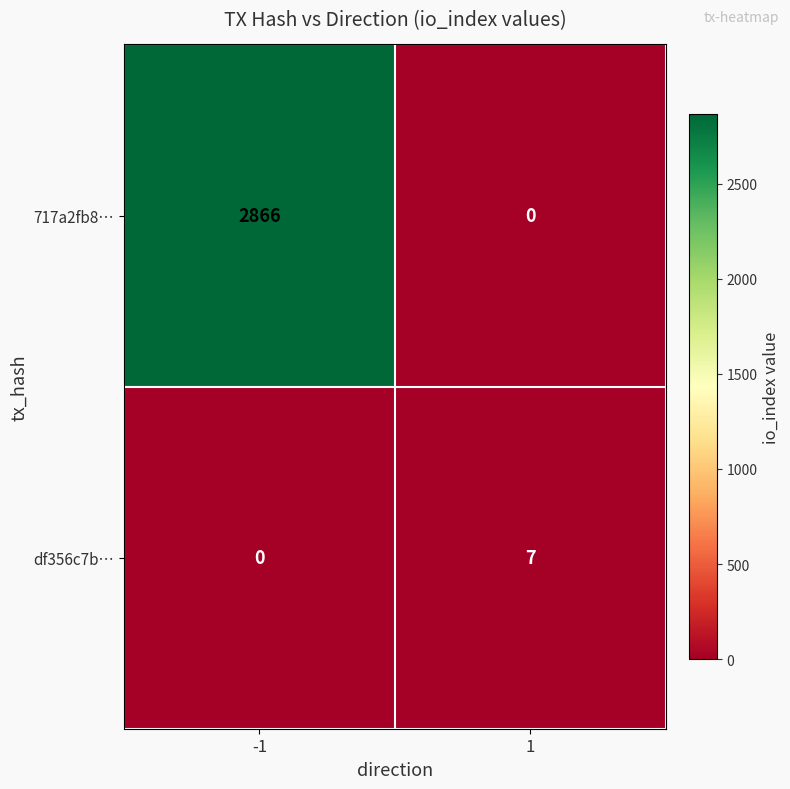

At how many categories does at least one series exceed 940?

1